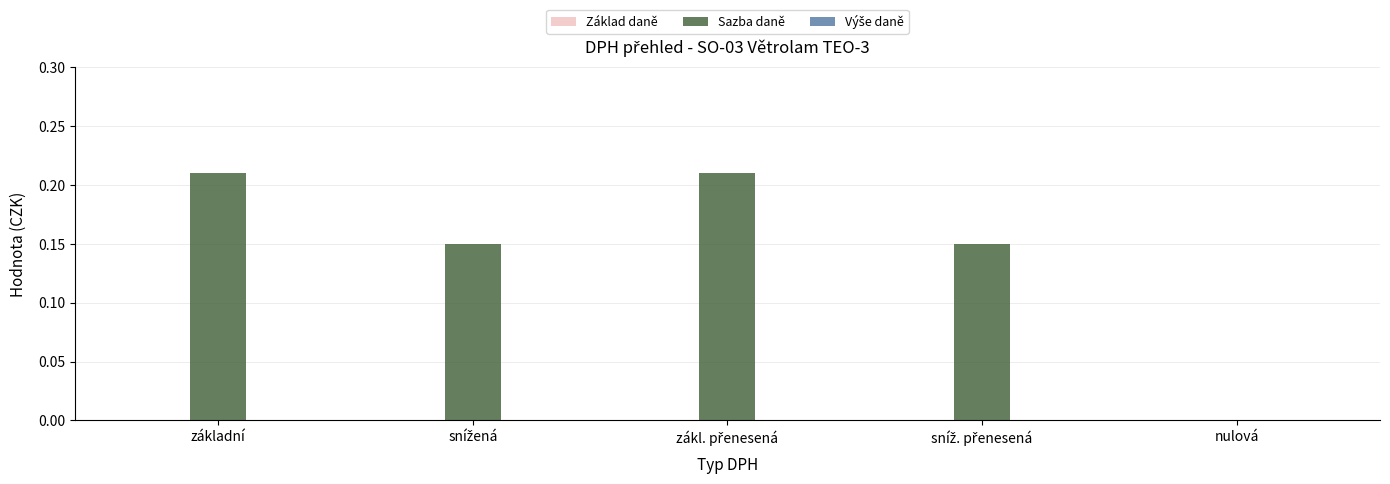

What is the sum of all values?

0.7